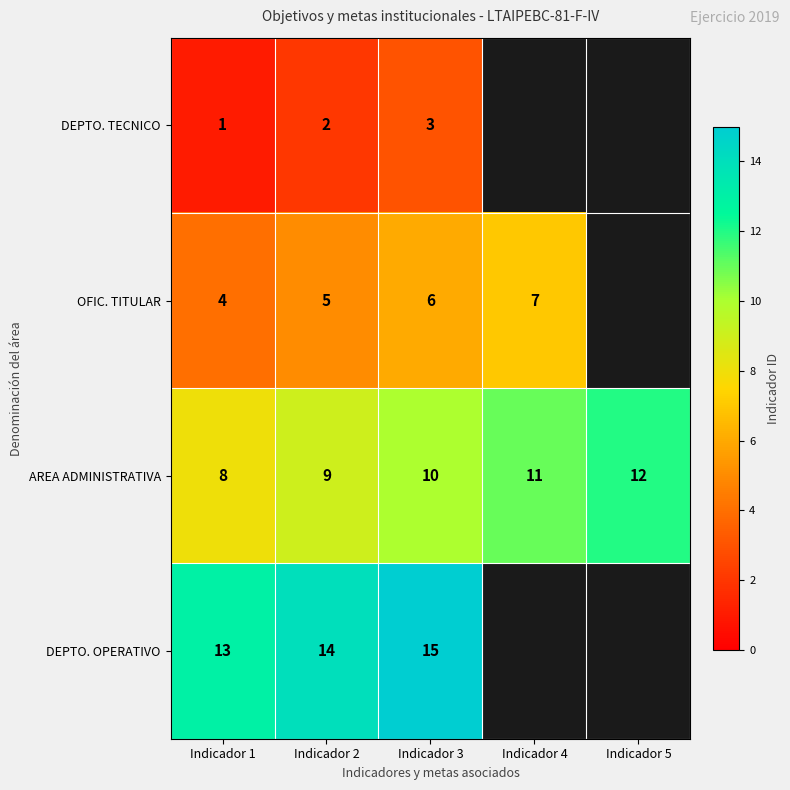

What is the spread (max minus min) of values at Indicador 1?

12